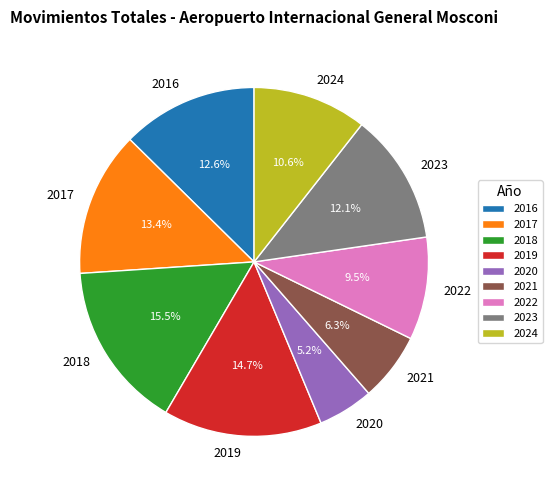

Does 2022 represent more than half of the total?

No